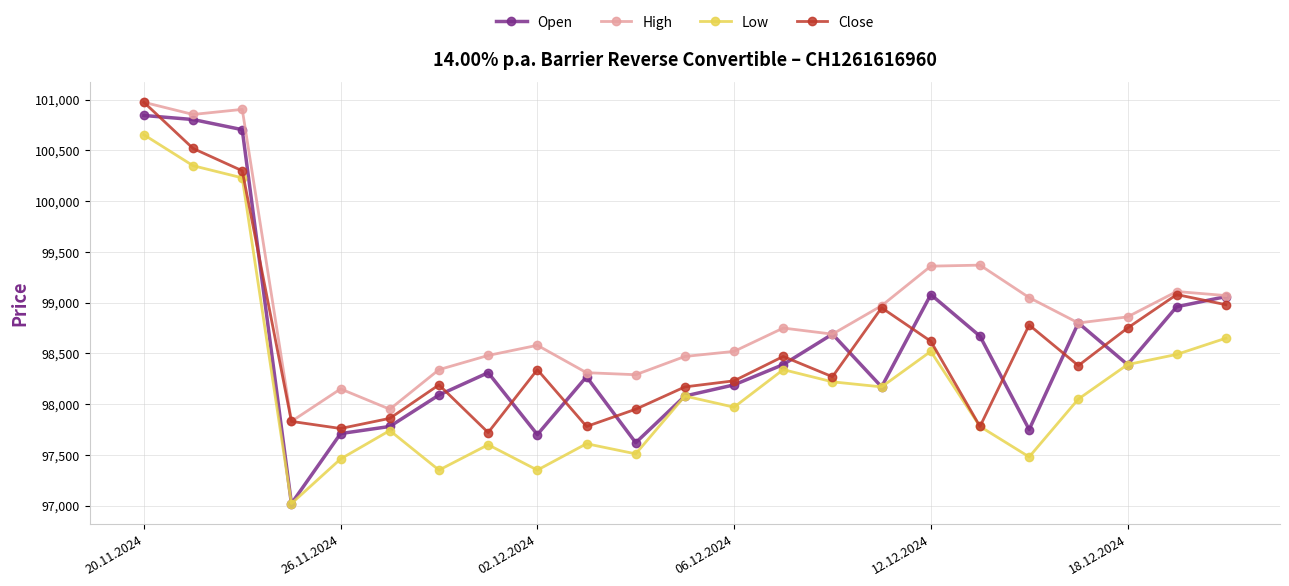

What is the minimum value shown in the chart?

97020